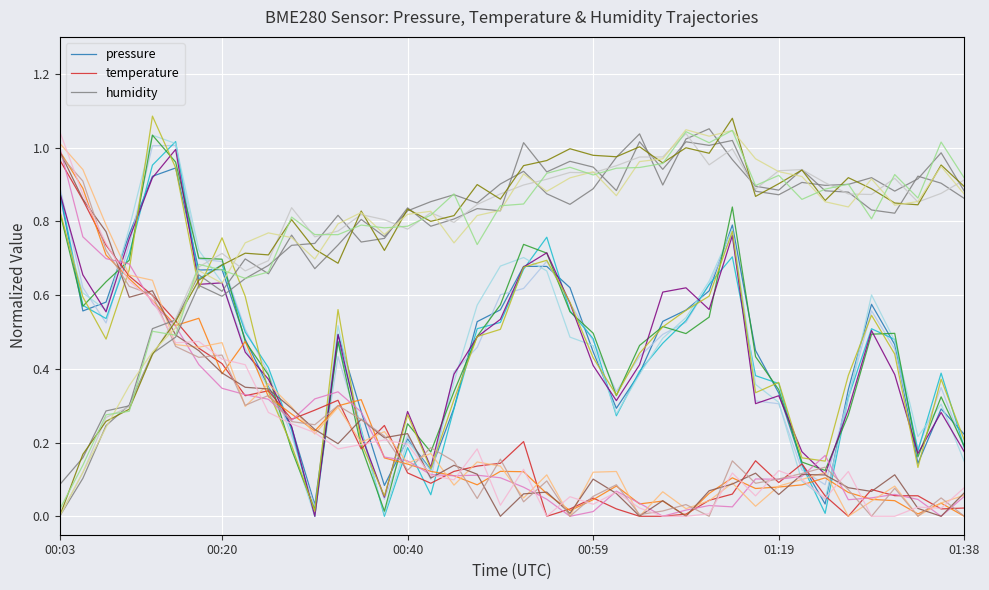

What are all the series names shown in the legend?

pressure, temperature, humidity